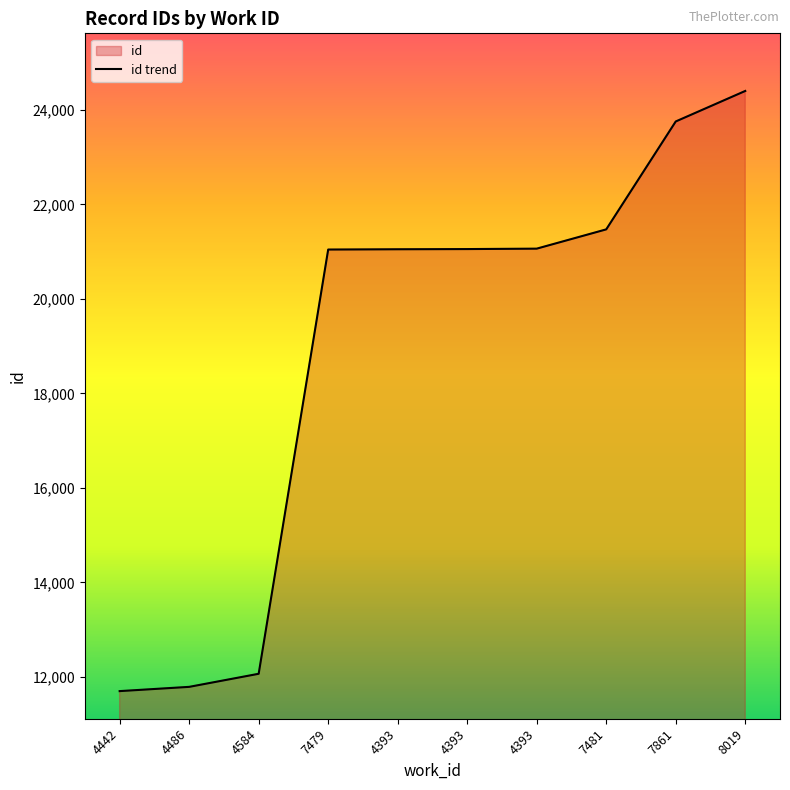

The value at 4442 is 11696. True or false?

True